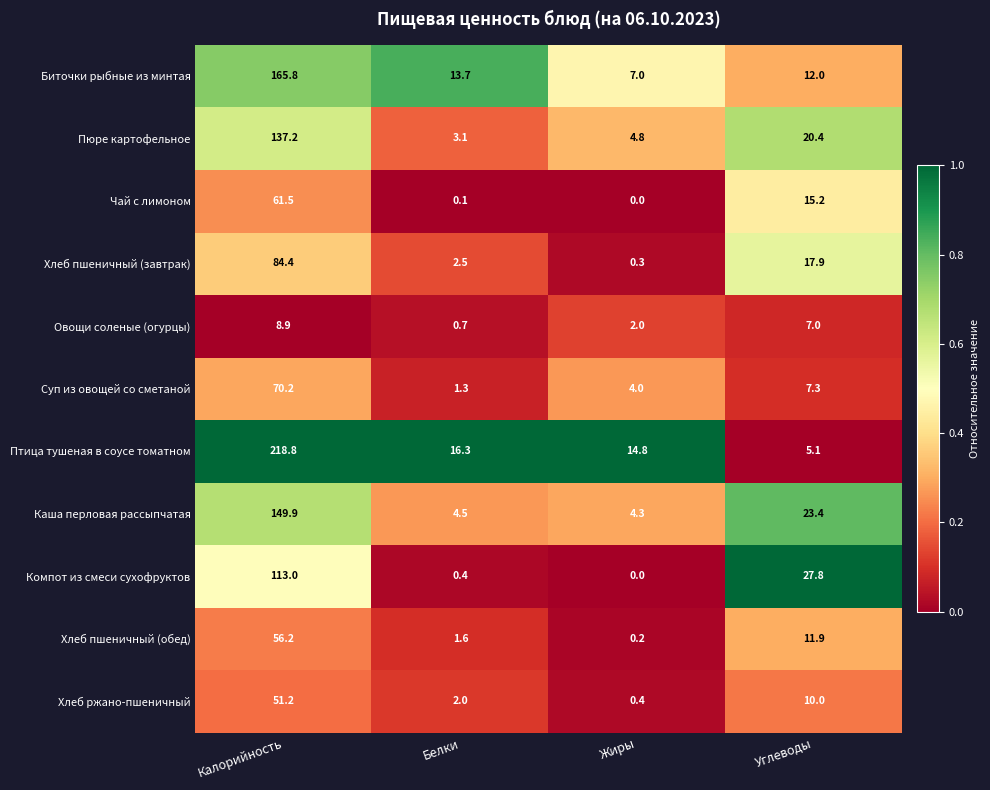

What is the sum of all Пюре картофельное values?

165.5